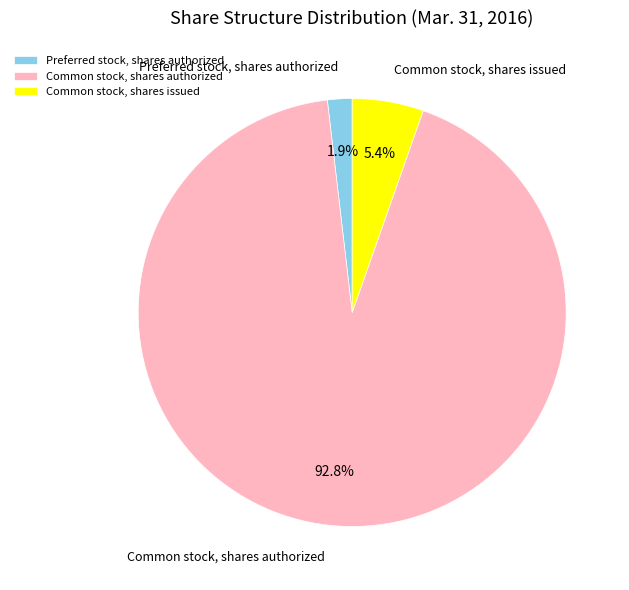

Which category has the biggest portion of the pie?

Common stock, shares authorized